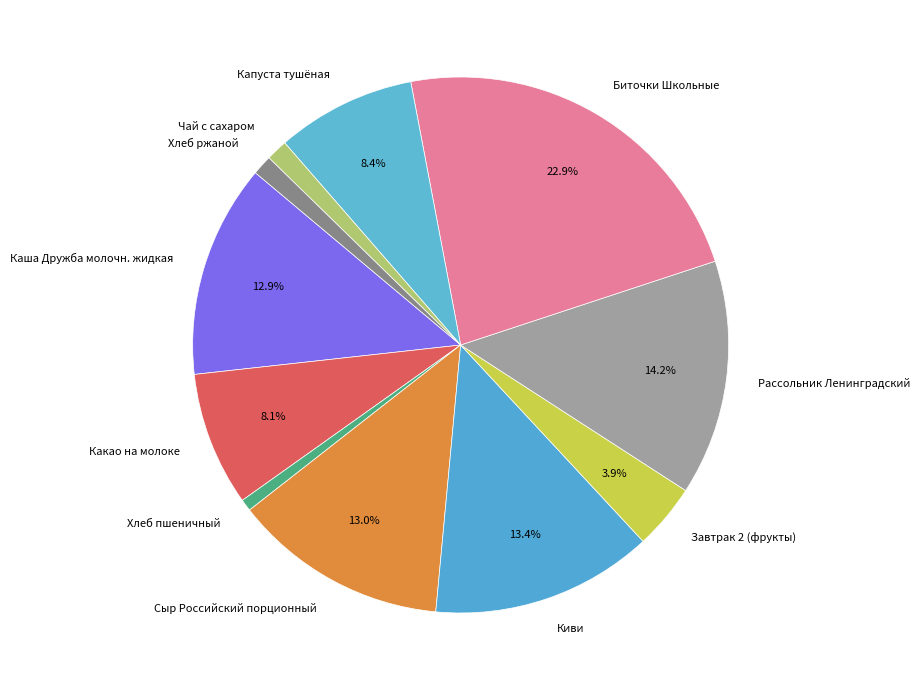

To the nearest percent, what is the combined percentage of Капуста тушёная and Чай с сахаром?

10%